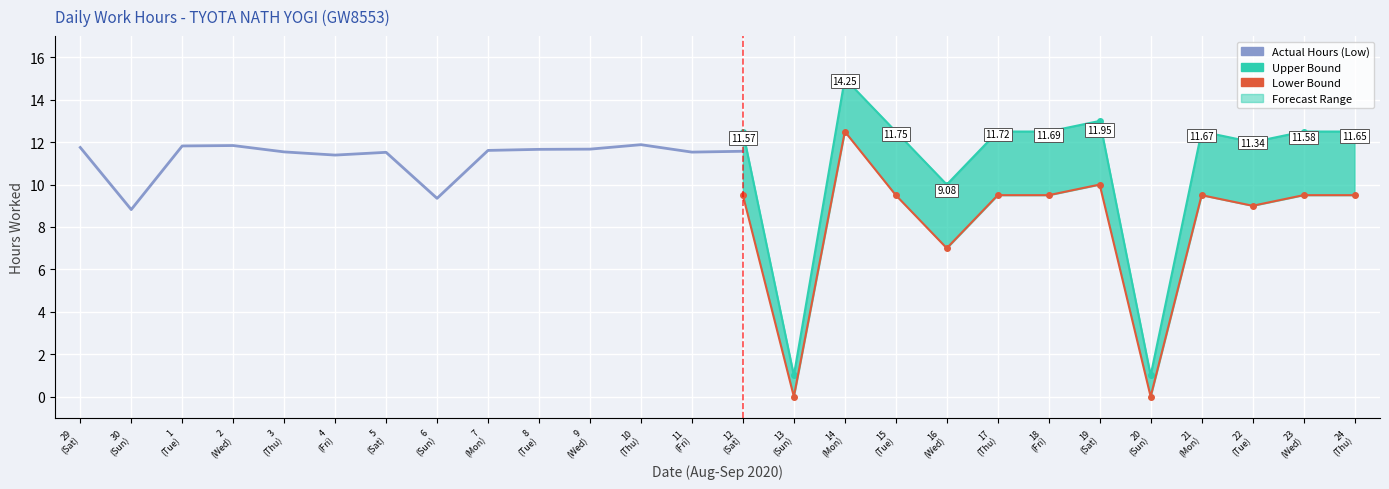

What is the lowest value of the Upper Bound series?

1.0